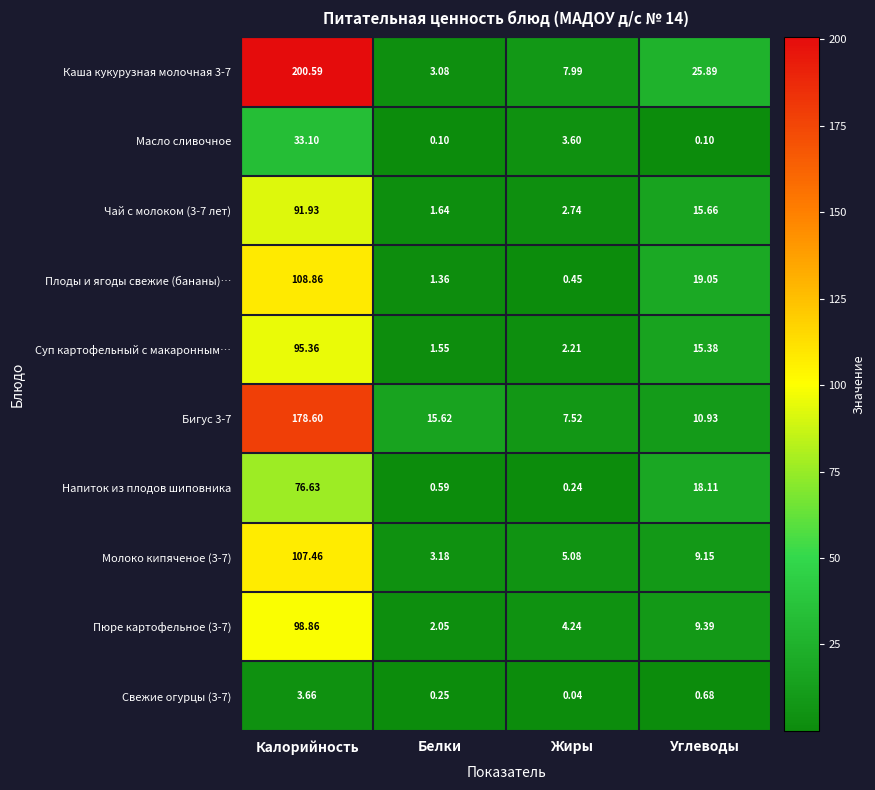

Which category has the highest value across all series?

Калорийность